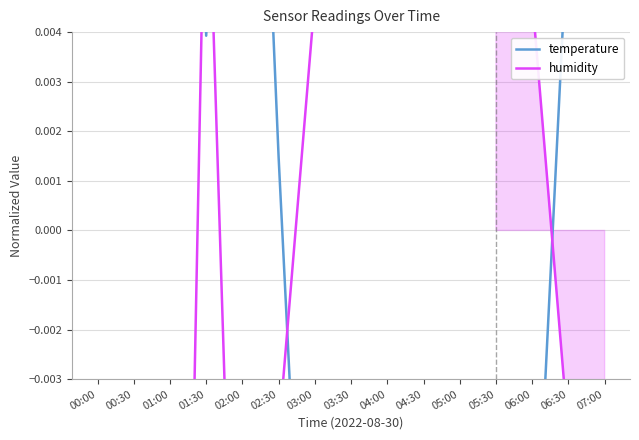

True or false: temperature and humidity intersect in this chart.

True